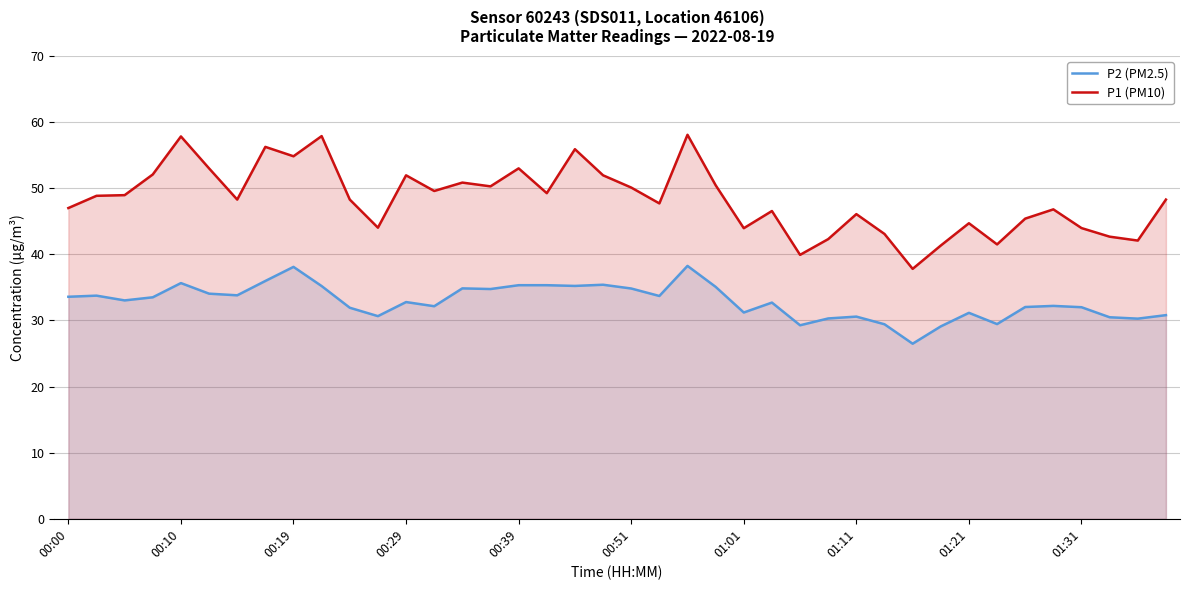

What is the value of the P1 (PM10) point at the 23rd from the left?

58.1